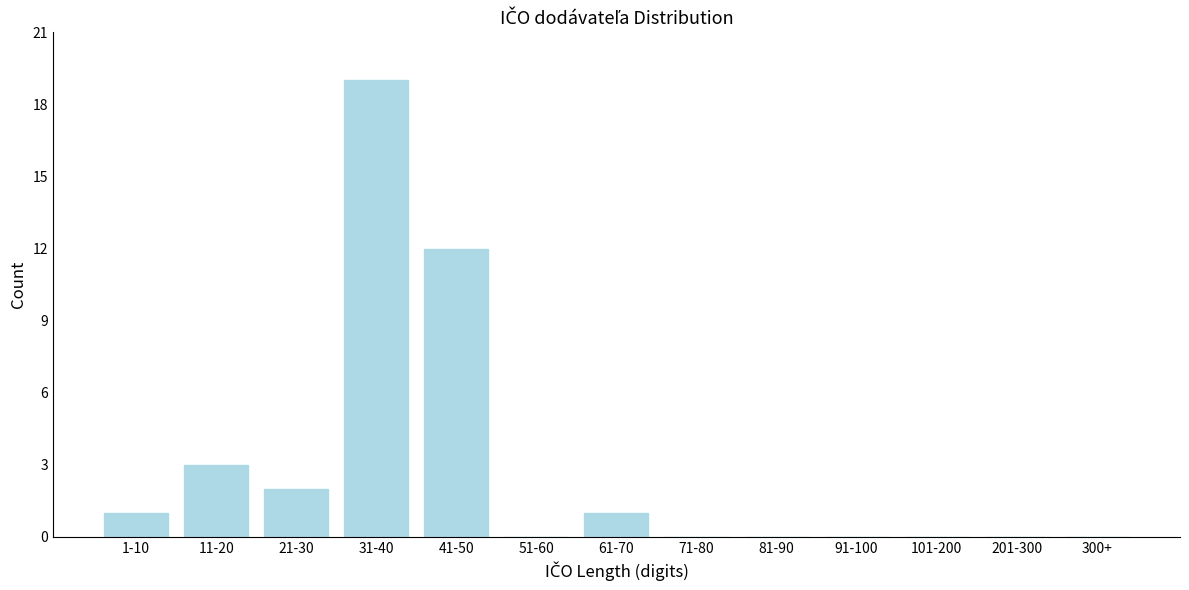

Reading left to right, what are all the values shown in this chart?

1-10=1	11-20=3	21-30=2	31-40=19	41-50=12	51-60=0	61-70=1	71-80=0	81-90=0	91-100=0	101-200=0	201-300=0	300+=0